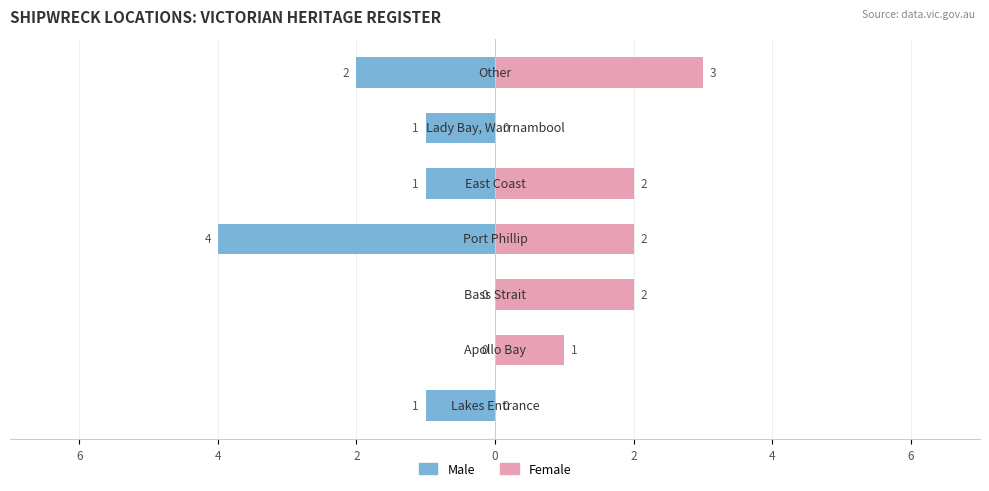

True or false: Male has a value of 0 at 4.

False